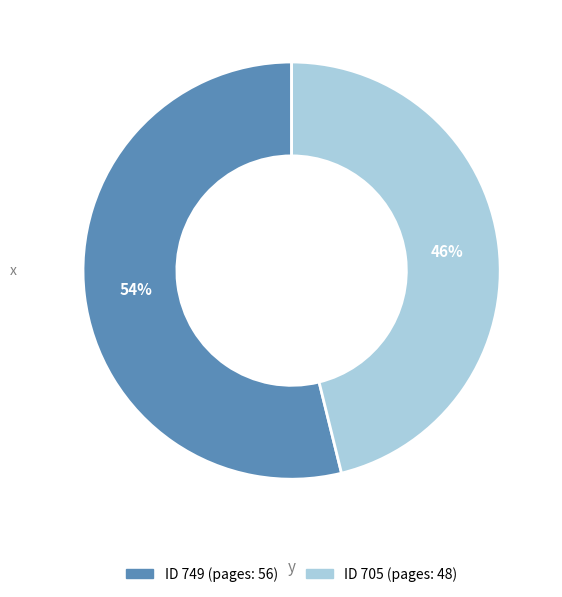

To the nearest percent, what is the difference between the largest and smallest slice percentages?

8%